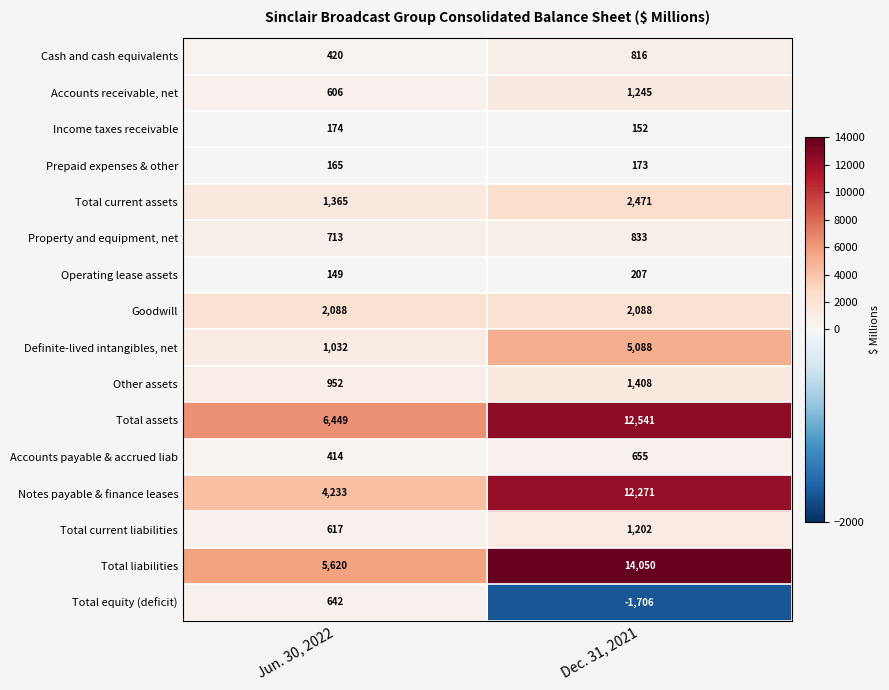

What is the difference between the maximum and minimum values in the Notes payable & finance leases series?

8038